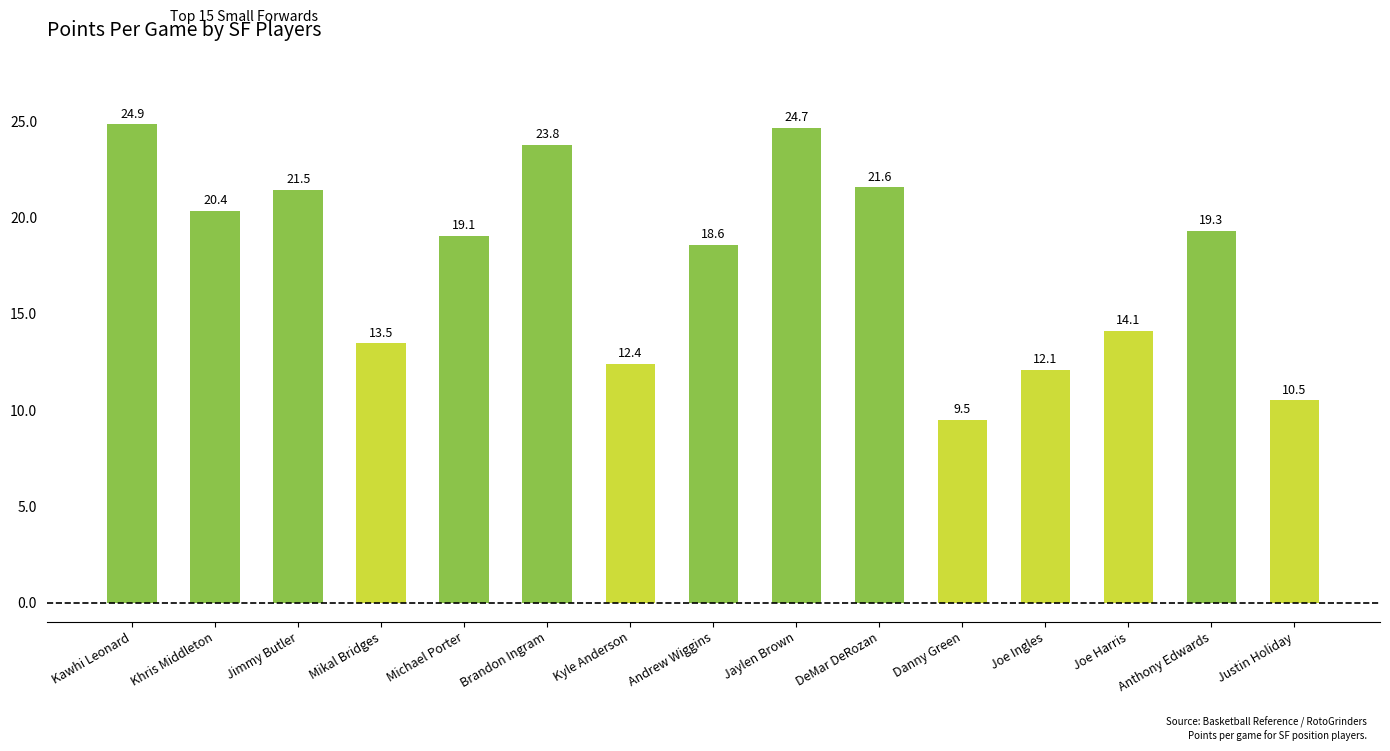

What position from the left is Danny Green?

11